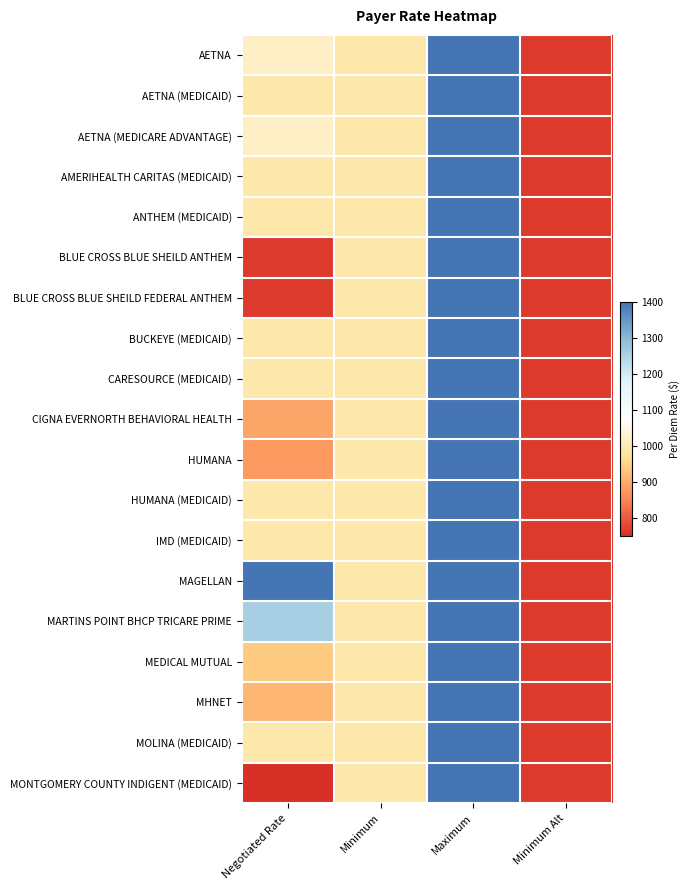

Which series changed the most between Negotiated Rate and Minimum Alt?

MAGELLAN